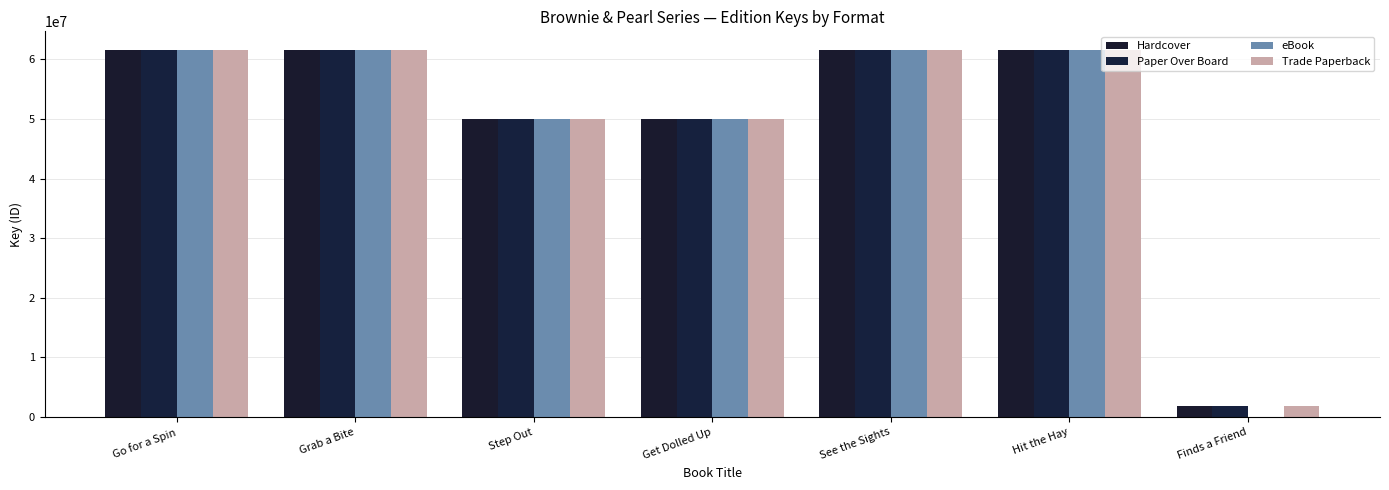

What is the difference between the Paper Over Board values at Finds a Friend and Step Out?

48137198